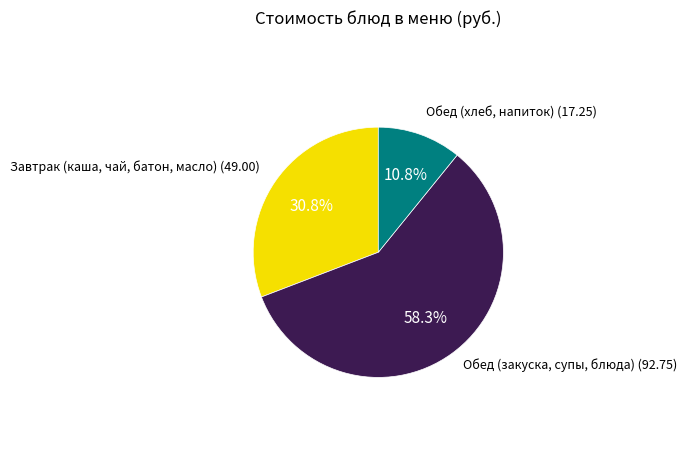

Does any single category account for the majority?

Yes